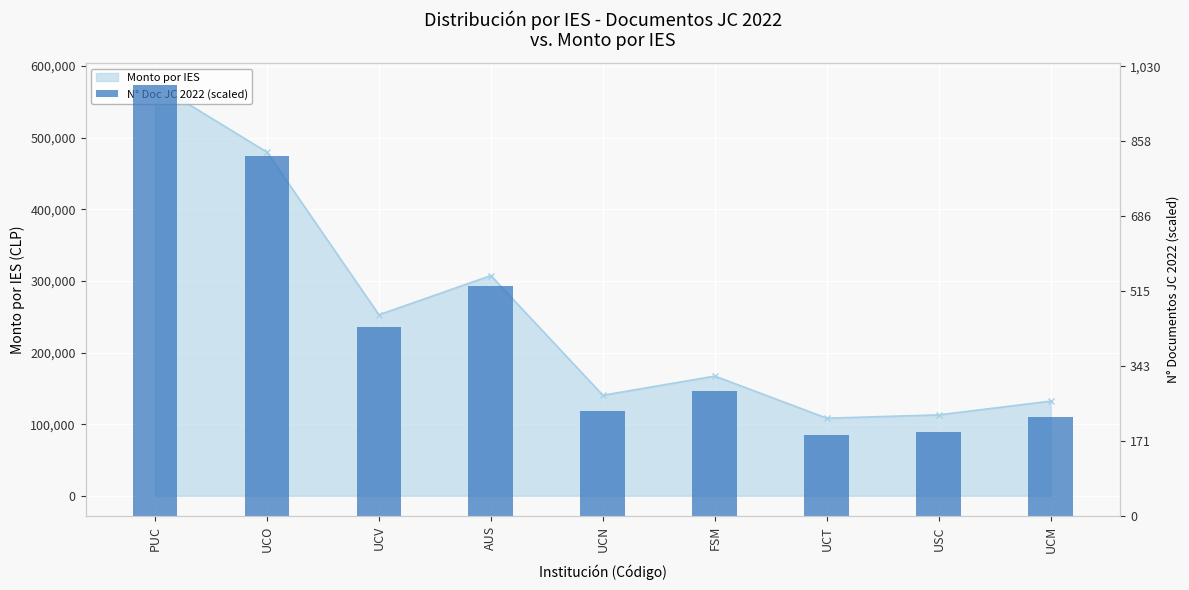

Rank the categories by value from lowest to highest.

UCT, USC, UCM, UCN, FSM, UCV, AUS, UCO, PUC